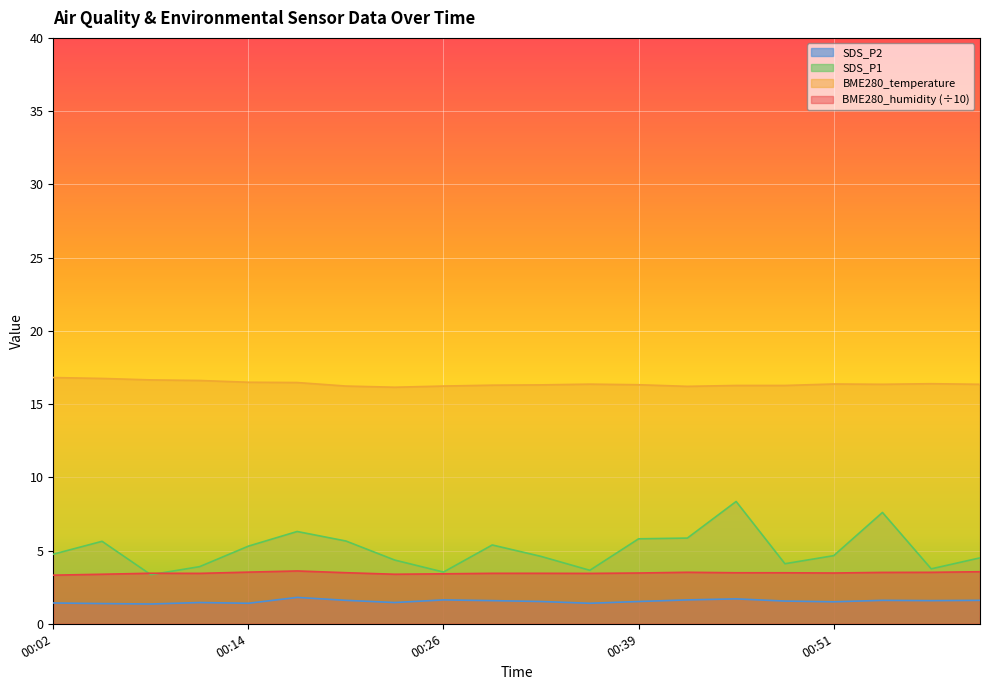

What is the approximate value of SDS_P1 at 00:54?

7.6